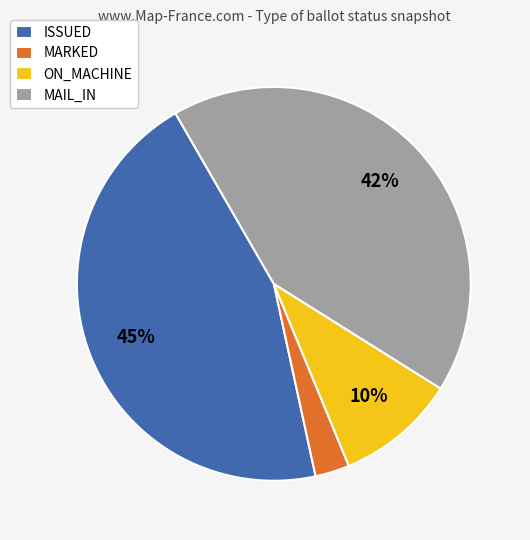

To the nearest percent, what portion does MARKED represent?

3%